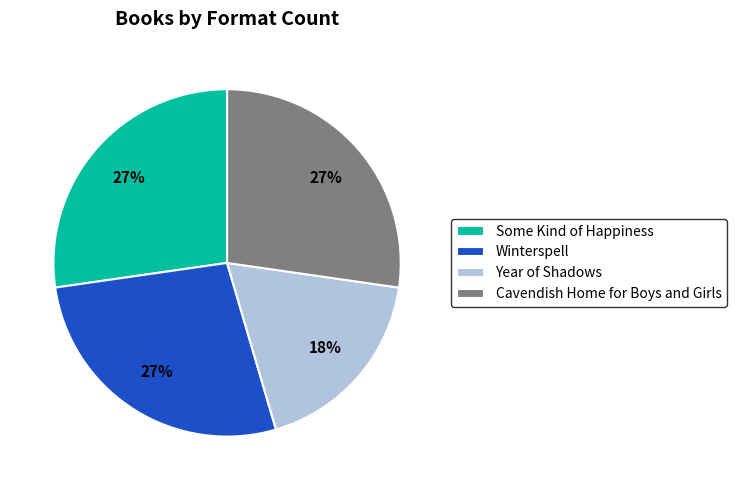

To the nearest percent, what is the difference between the largest and smallest slice percentages?

9%